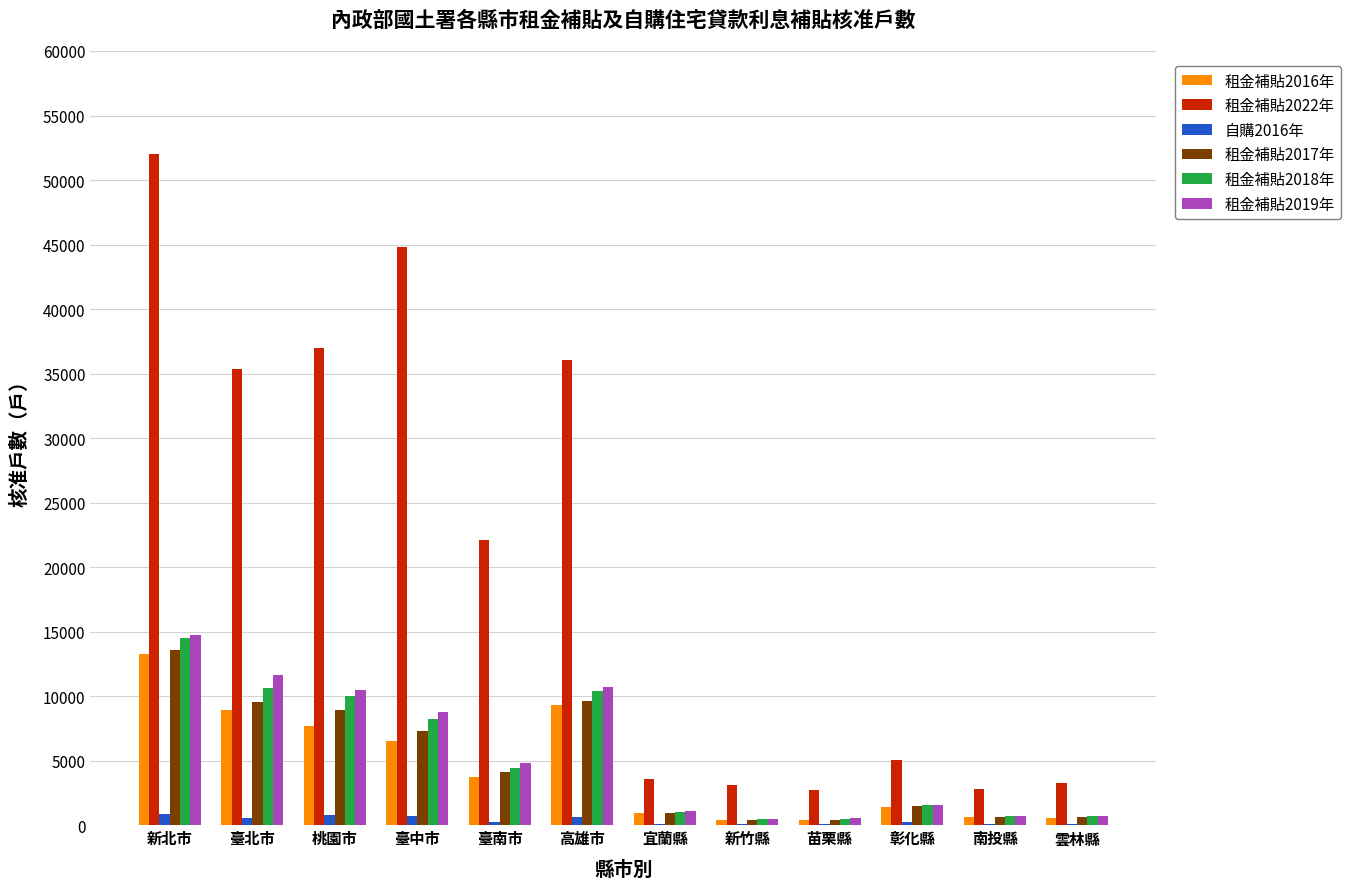

What is the maximum value shown in the chart?

52009